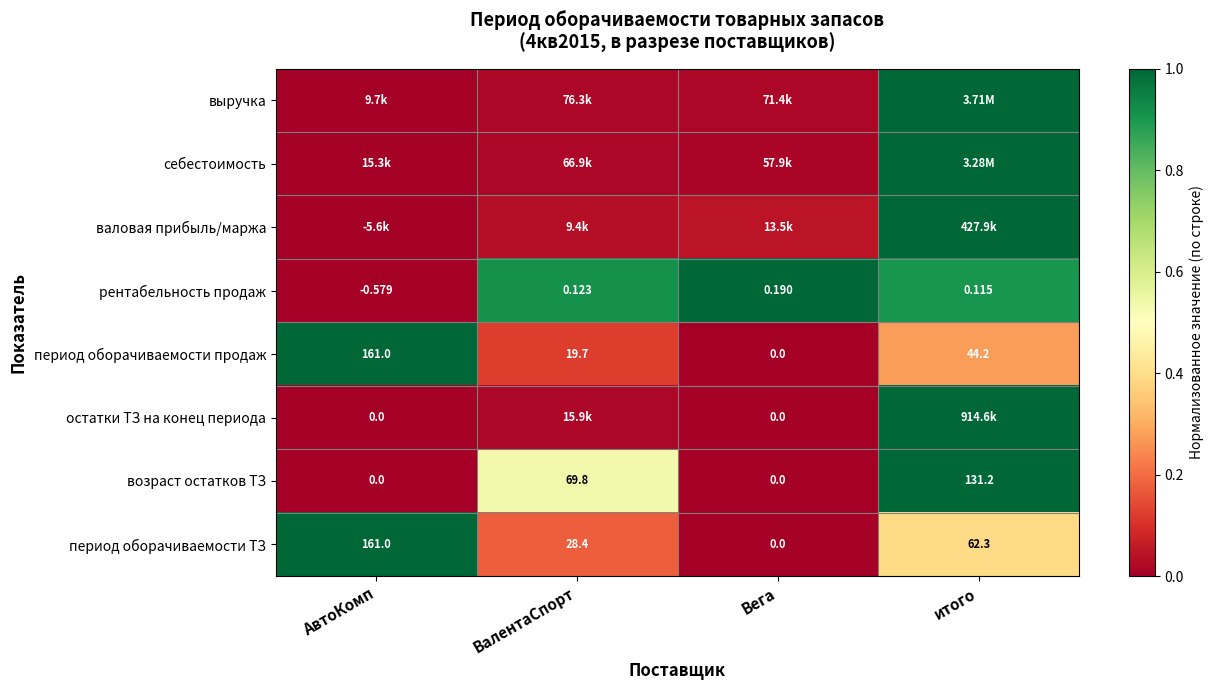

At which label is период оборачиваемости продаж closest to 80?

итого